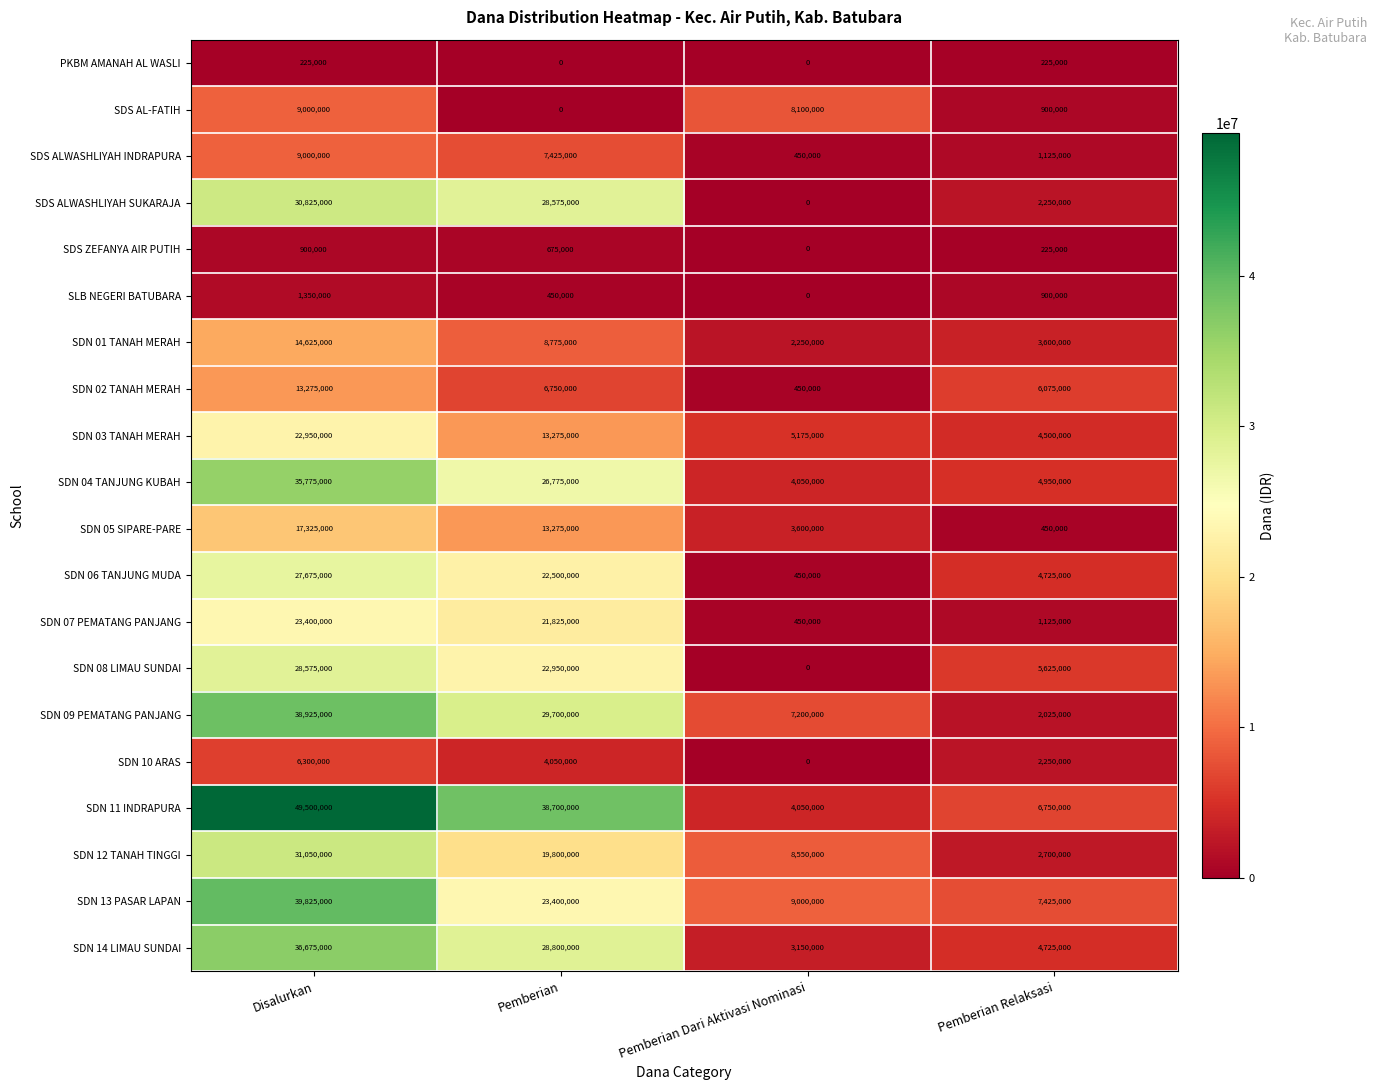

Which series changed the most between Disalurkan and Pemberian Relaksasi?

SDN 11 INDRAPURA